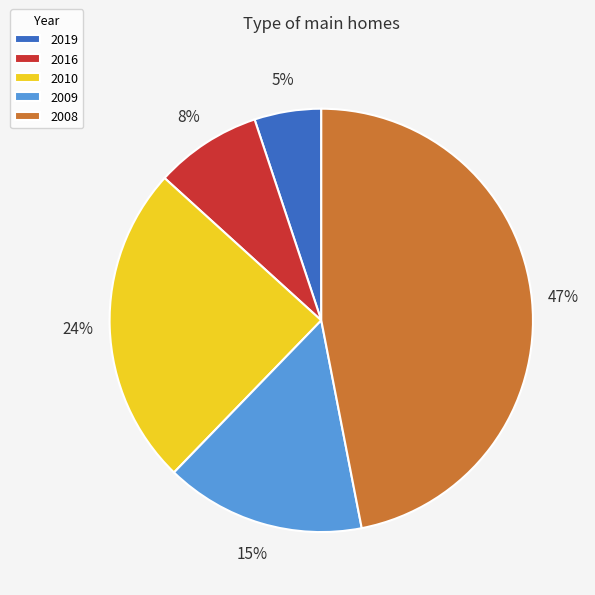

To the nearest percent, what is the average slice percentage?

20%